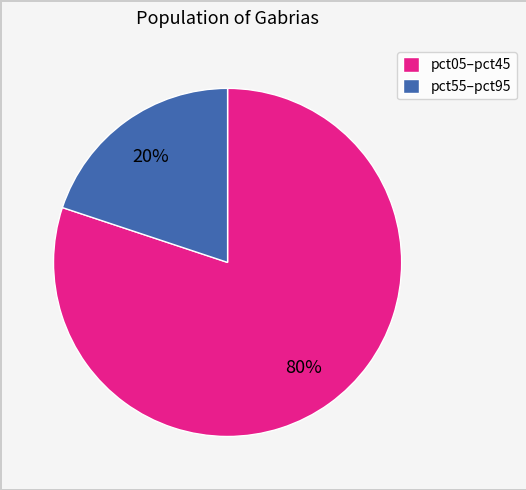

To the nearest percent, what percentage of the pie is pct55–pct95?

20%